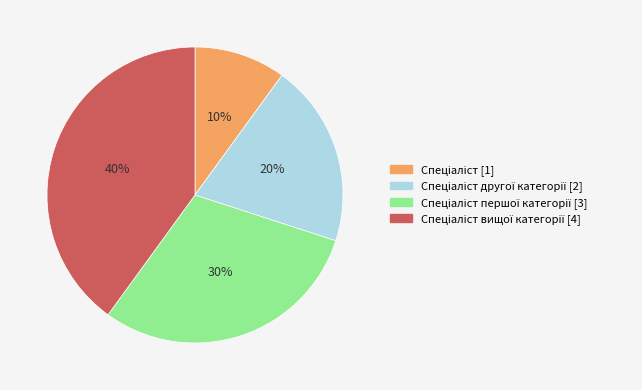

To the nearest percent, what is the average slice percentage?

25%